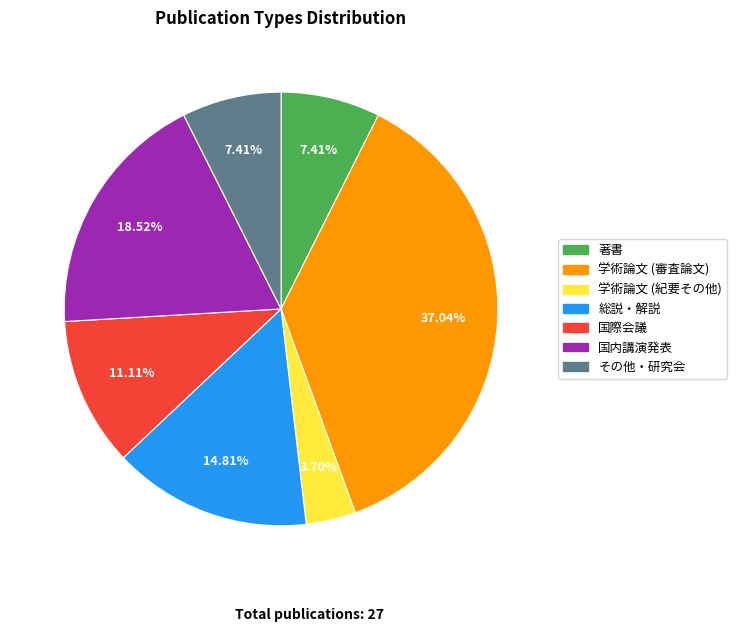

The 学術論文 (紀要その他) slice represents 4% of the pie. True or false?

True